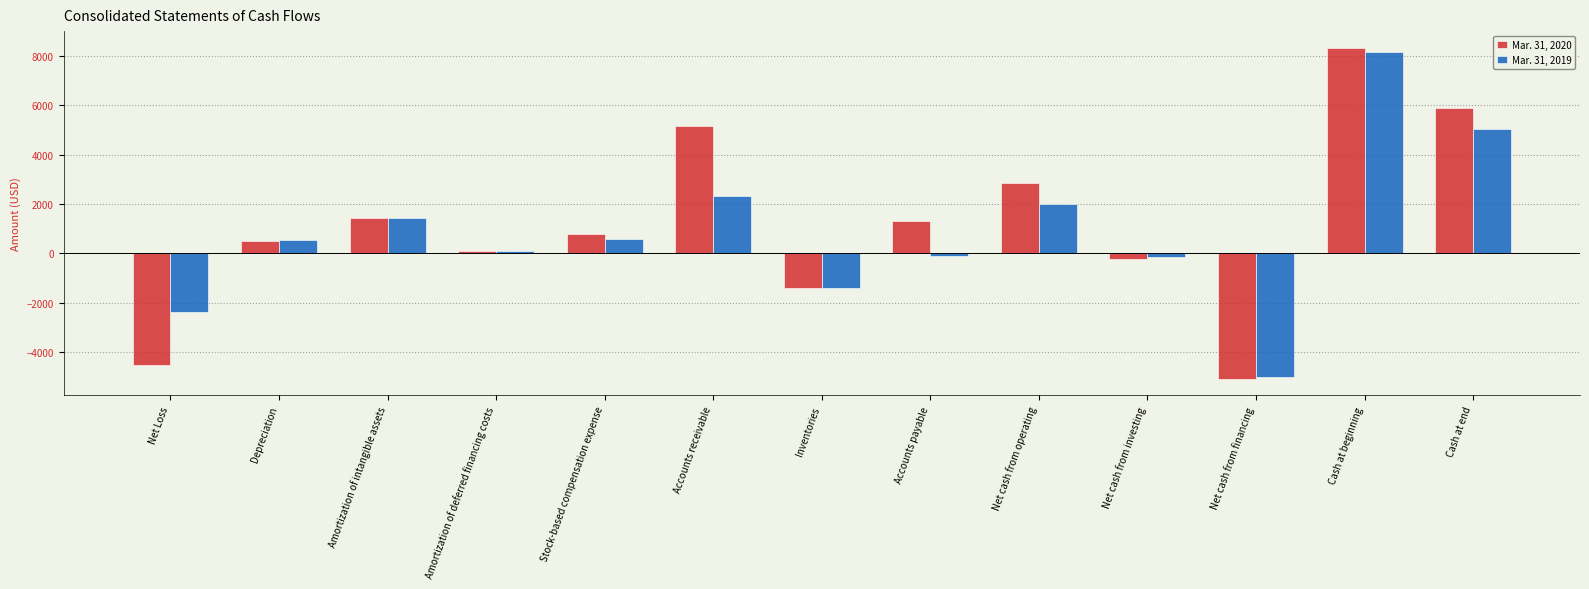

Which category has the highest value across all series?

Cash at beginning